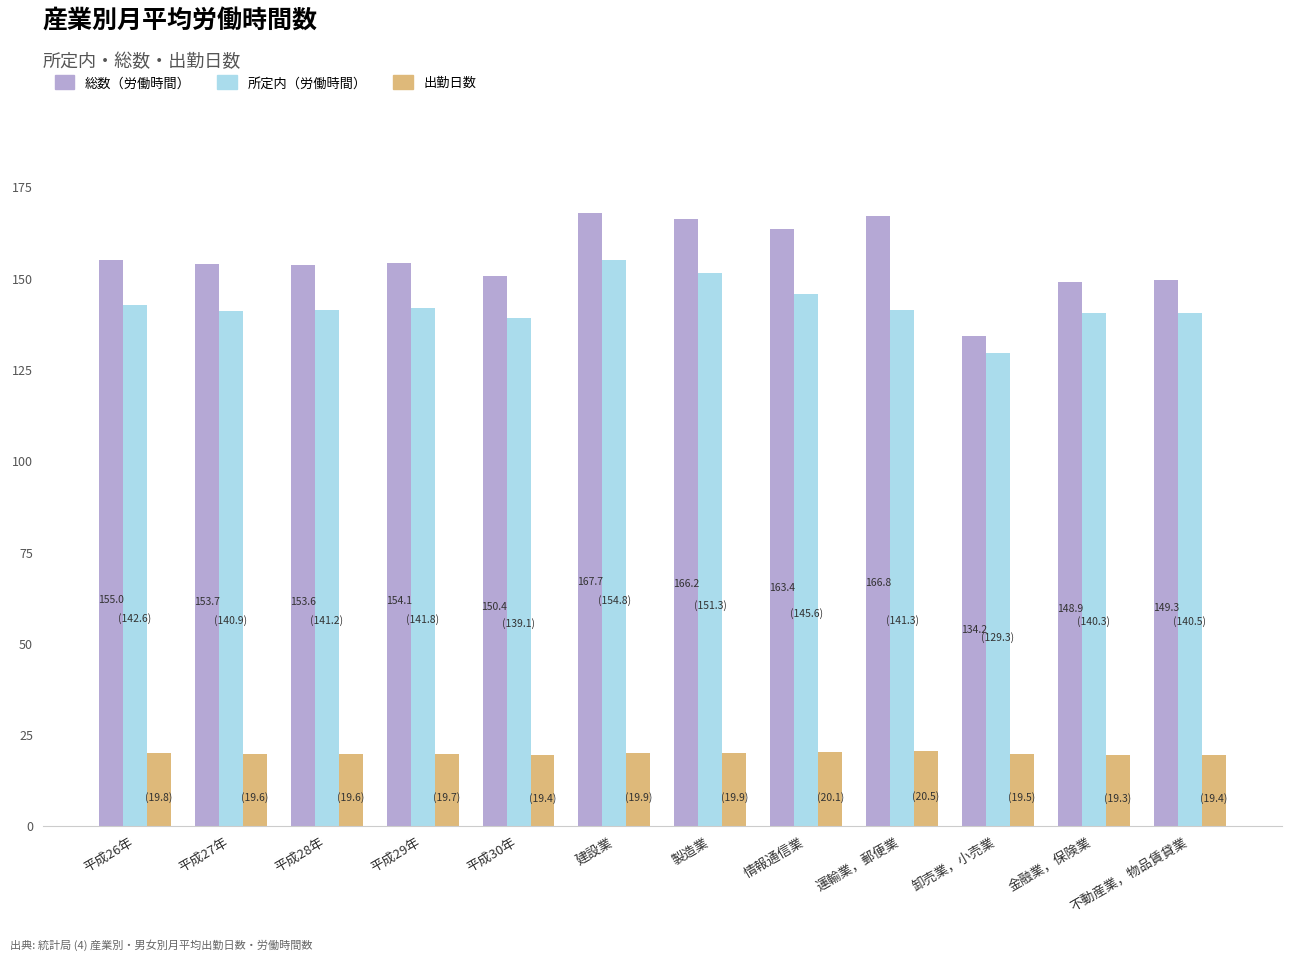

What is the minimum value shown in the chart?

19.3